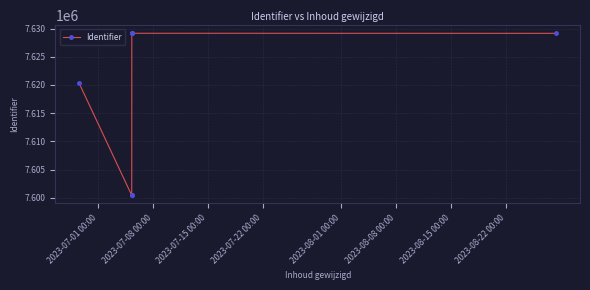

What is the difference between the maximum and minimum values?

28750